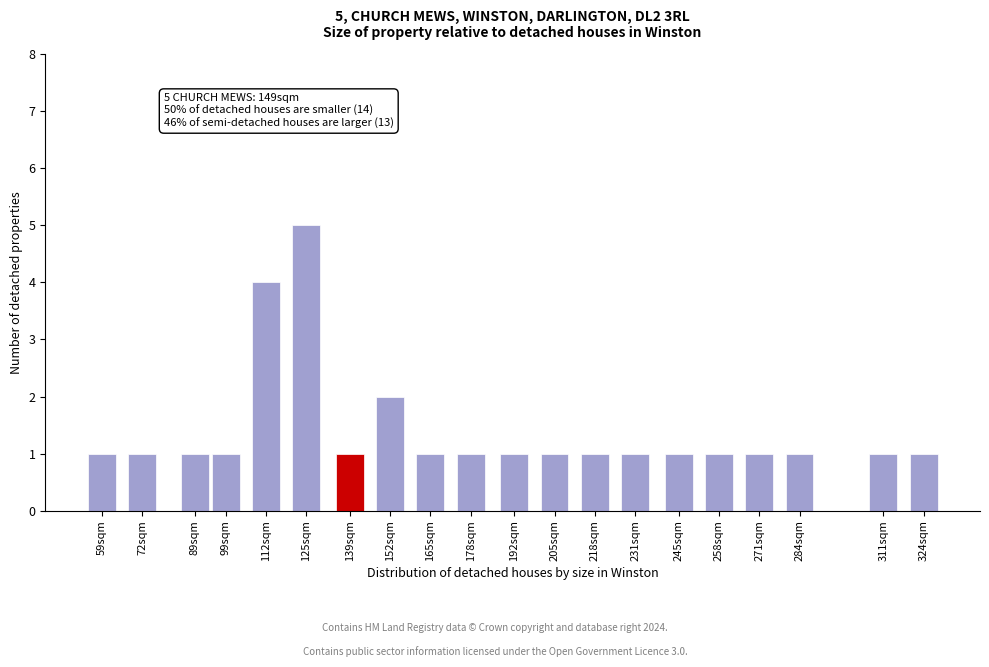

Reading left to right, what are all the values shown in this chart?

1	1	1	1	4	5	1	2	1	1	1	1	1	1	1	1	1	1	1	1